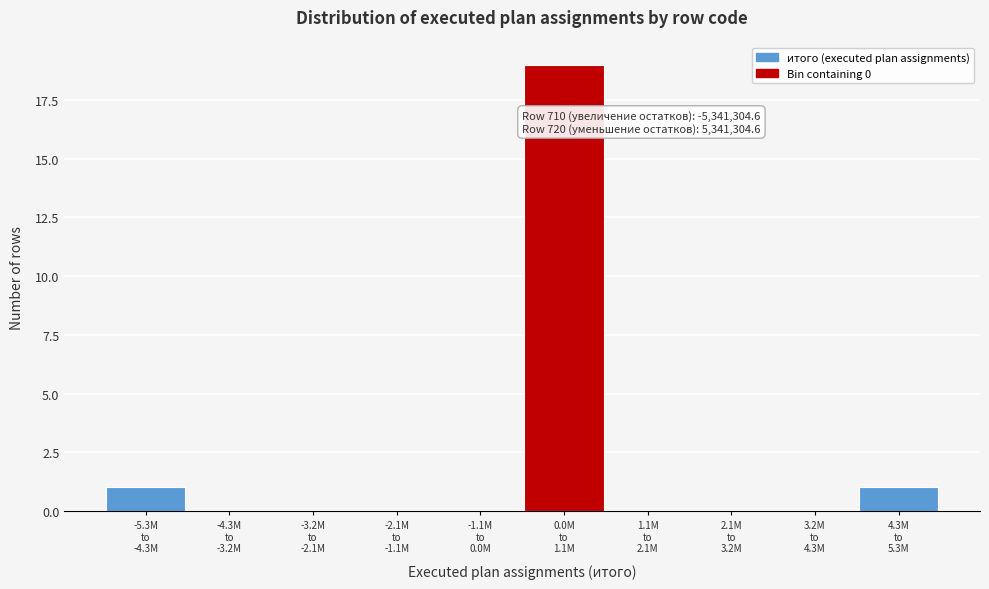

What is the maximum value shown in the chart?

19